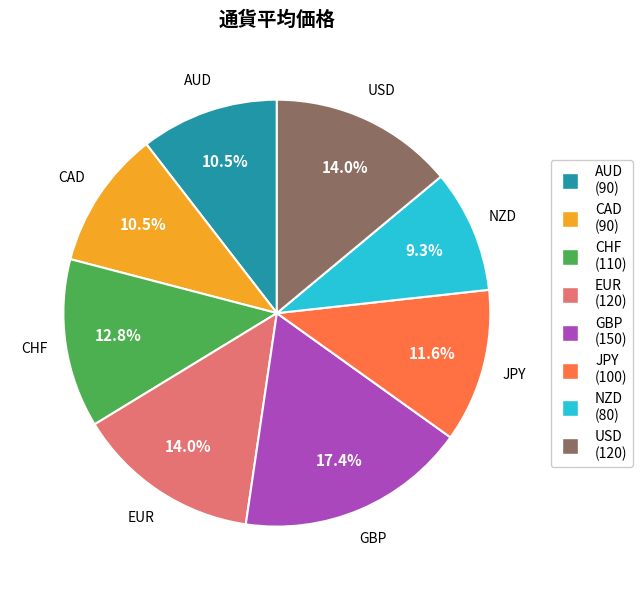

To the nearest percent, what portion does JPY represent?

12%